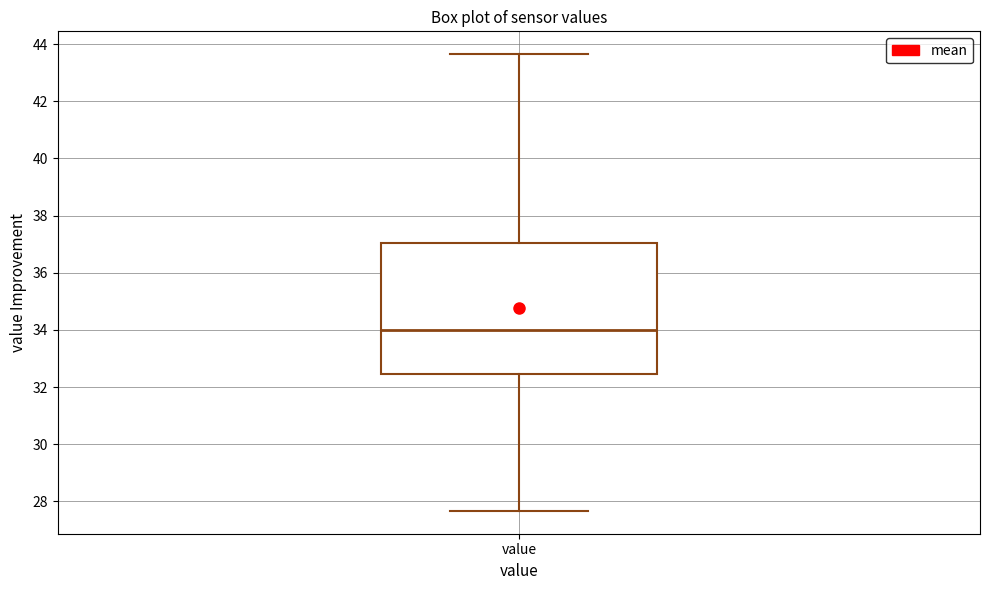

Where does the lower whisker of the box for value end on the y-axis? The values are not printed on the chart, so give them approximately, as read against the axis.

27.6